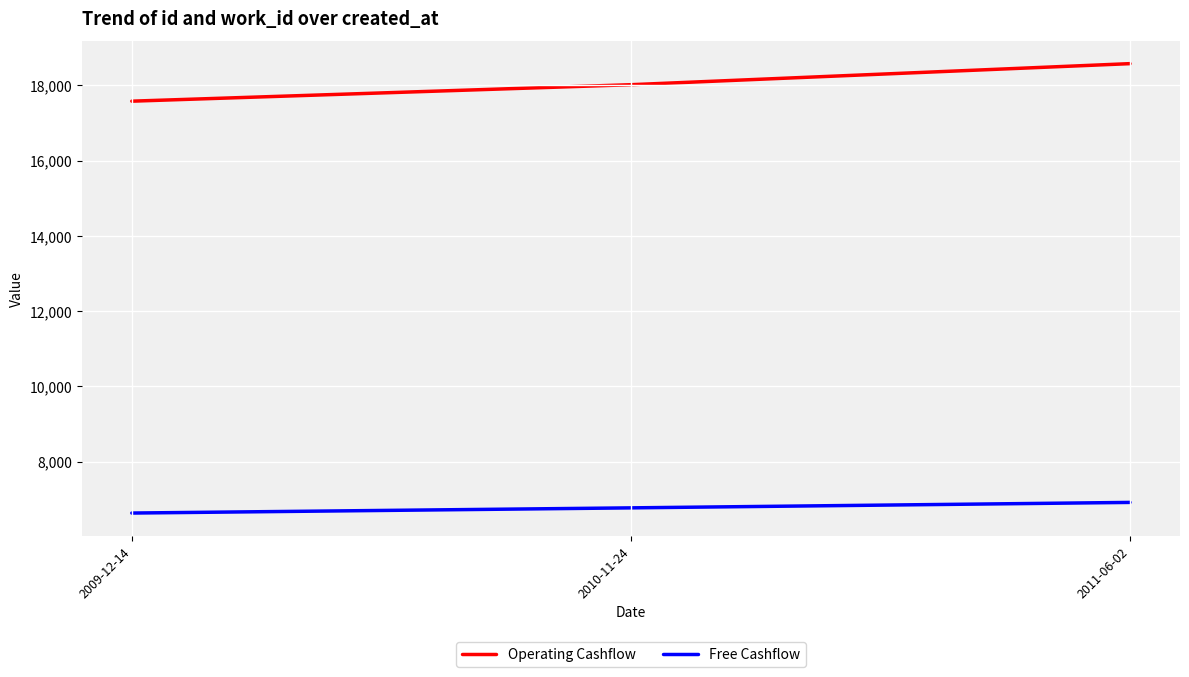

What is the minimum value shown in the chart?

6631